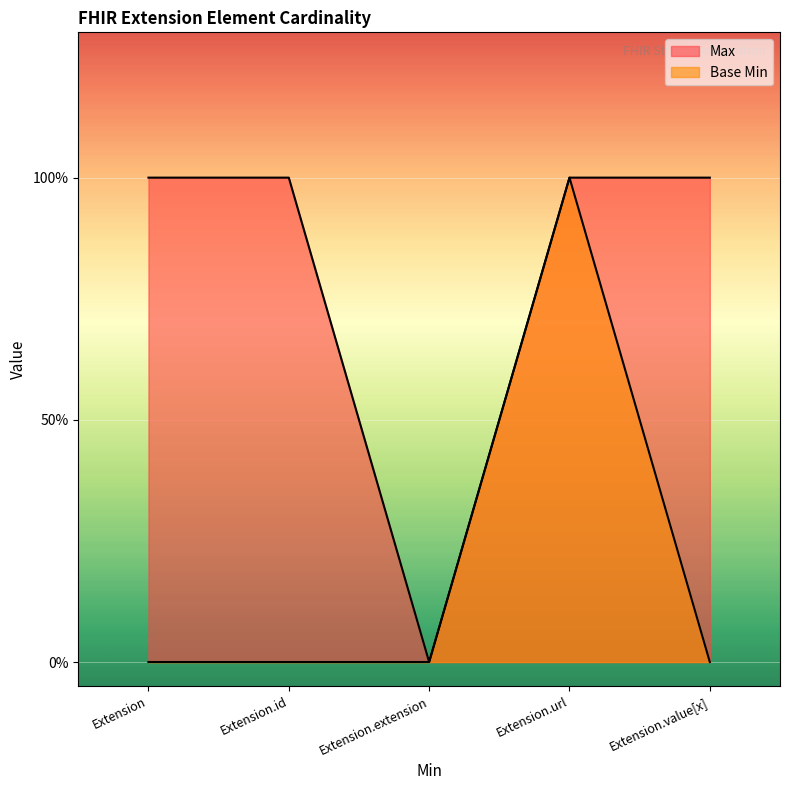

How many positive values does the Base Min series have?

1